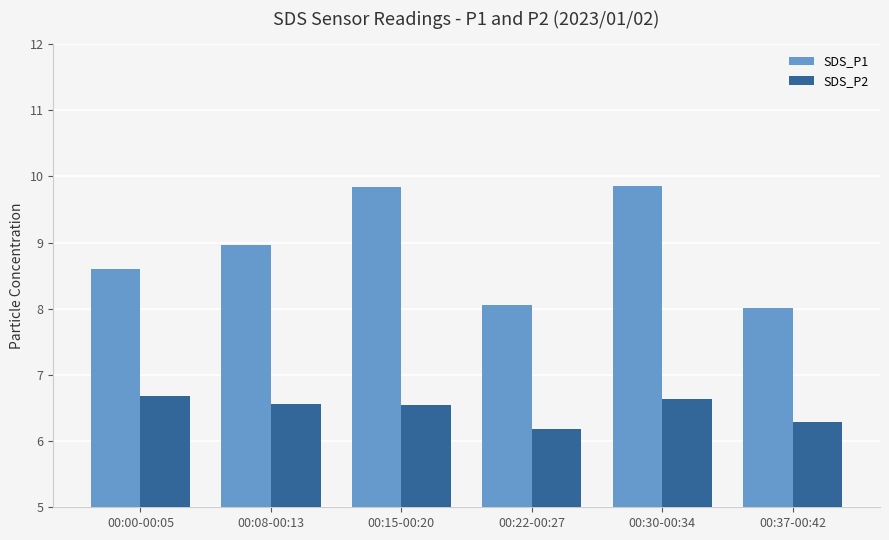

What is the minimum value shown in the chart?

6.2